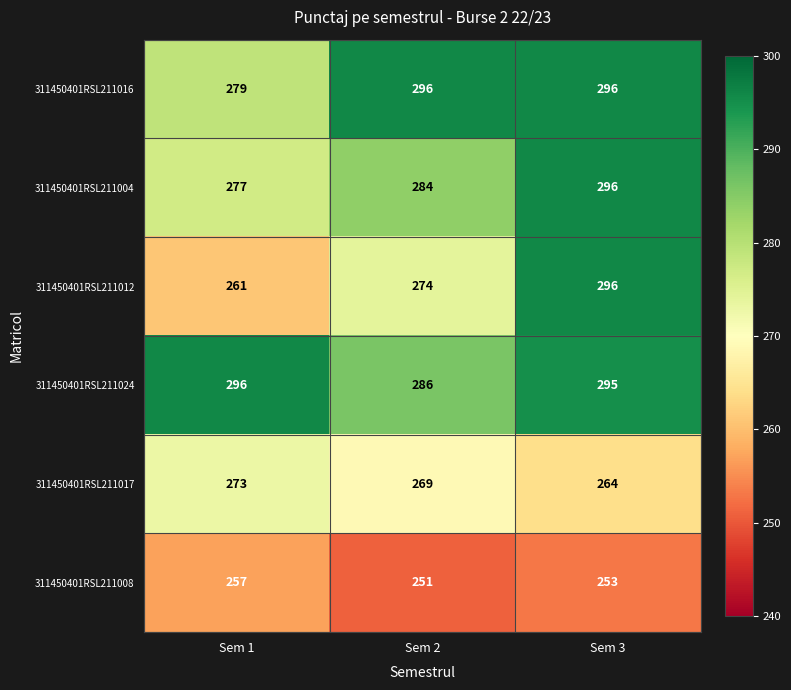

At which label is 311450401RSL211012 closest to 278?

Sem 2